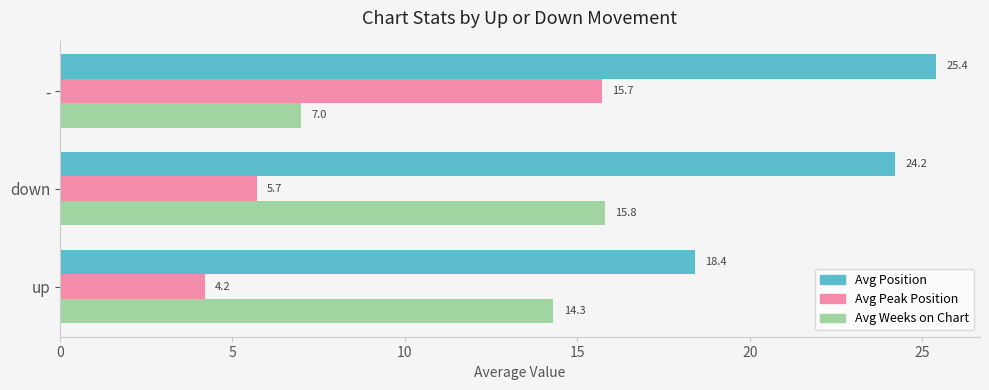

The value of Avg Position at - is 43.1. True or false?

False